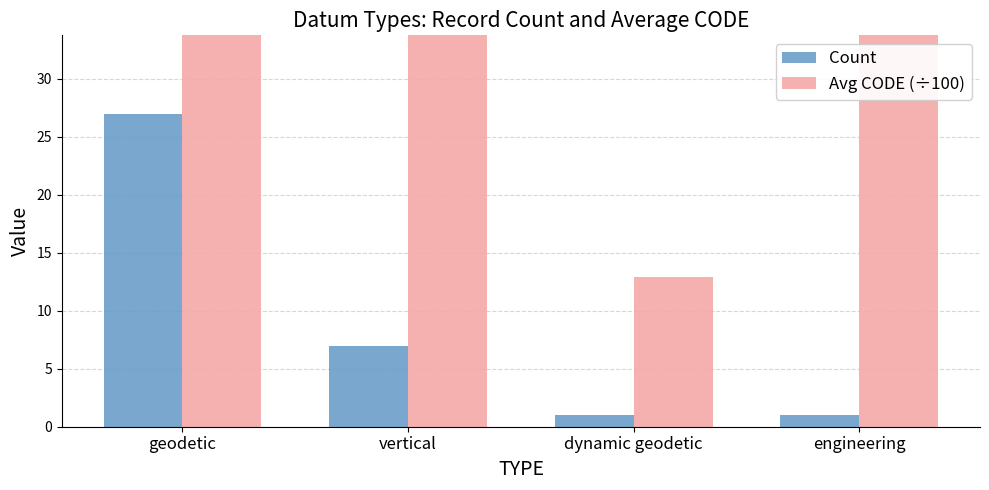

Reading left to right, transcribe all the data shown in this chart.

Count: geodetic=27.0	vertical=7.0	dynamic geodetic=1.0	engineering=1.0
Avg CODE (÷100): geodetic=62.3	vertical=48.8	dynamic geodetic=12.9	engineering=93.0